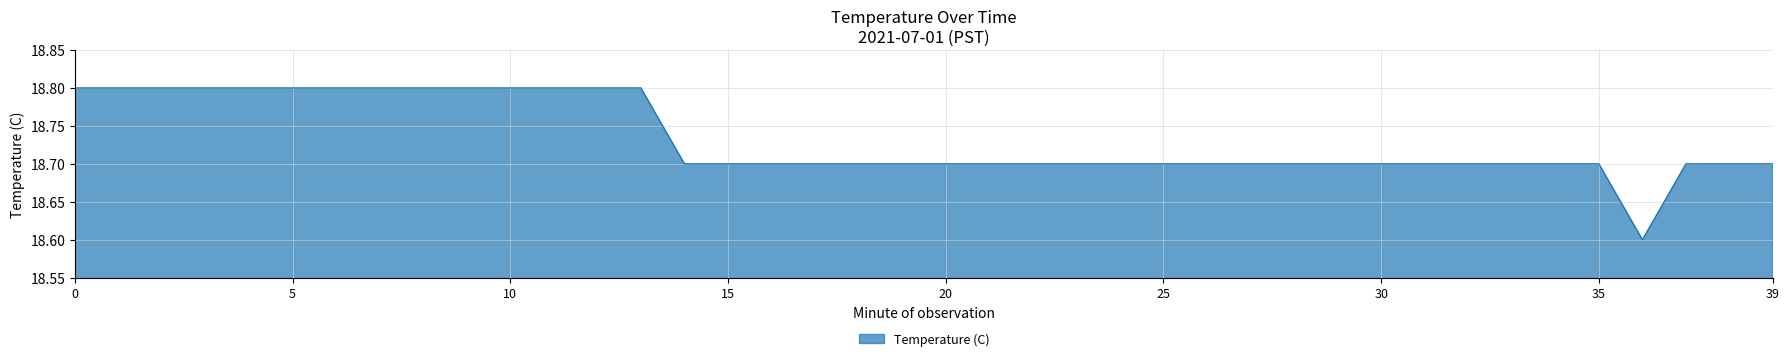

What is the minimum value shown in the chart?

18.6